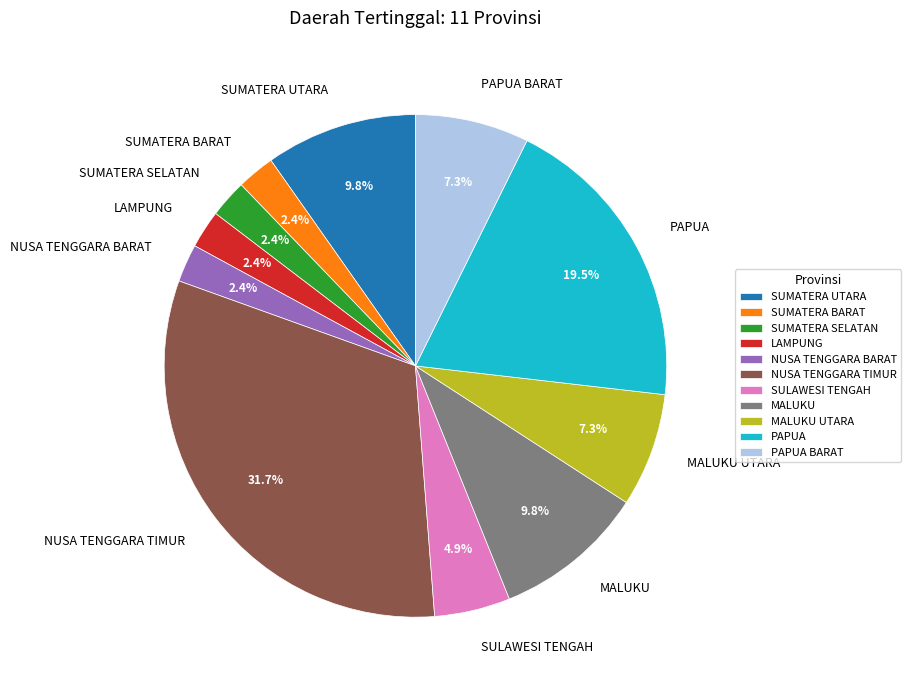

What is the largest slice in the pie chart?

NUSA TENGGARA TIMUR